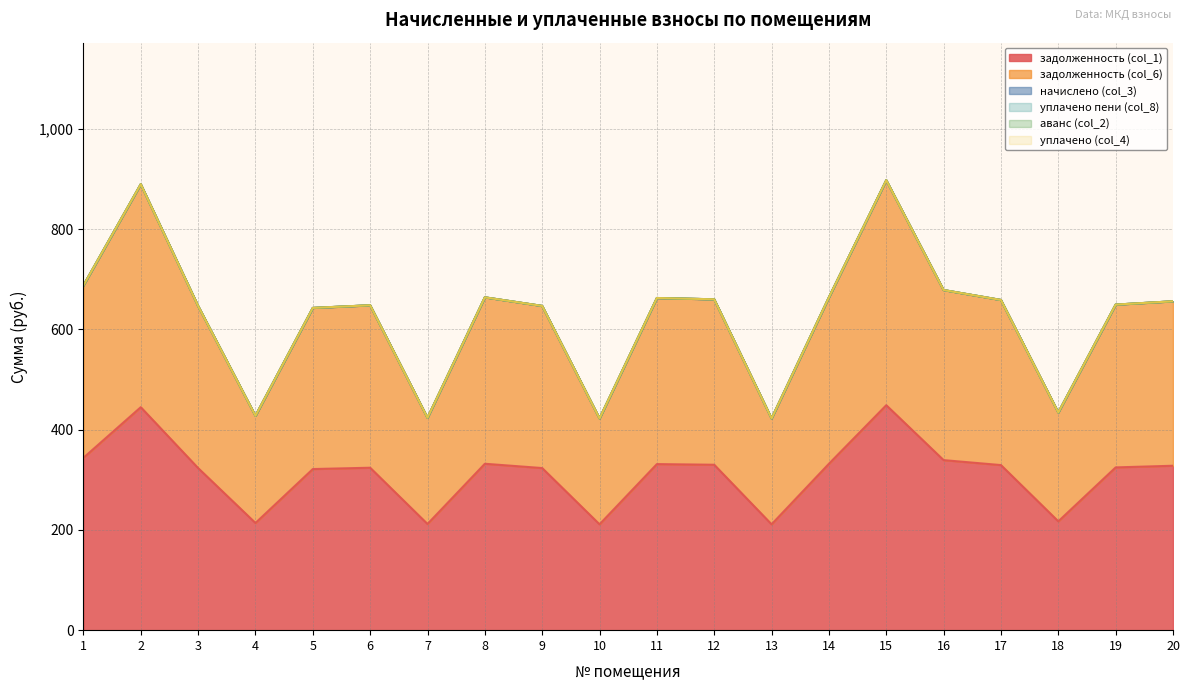

Reading left to right, extract all data points from this chart.

задолженность (col_1): 1=343.9	2=444.8	3=323.4	4=213.8	5=321.4	6=324.1	7=211.9	8=332.0	9=323.4	10=211.2	11=331.3	12=330.0	13=211.2	14=332.0	15=448.8	16=339.2	17=329.3	18=217.1	19=324.7	20=328.0
задолженность (col_6): 1=343.9	2=444.8	3=323.4	4=213.8	5=321.4	6=324.1	7=211.9	8=332.0	9=323.4	10=211.2	11=331.3	12=330.0	13=211.2	14=332.0	15=448.8	16=339.2	17=329.3	18=217.1	19=324.7	20=328.0
начислено (col_3): 1=0.0	2=0.0	3=0.0	4=0.0	5=0.0	6=0.0	7=0.0	8=0.0	9=0.0	10=0.0	11=0.0	12=0.0	13=0.0	14=0.0	15=0.0	16=0.0	17=0.0	18=0.0	19=0.0	20=0.0
уплачено пени (col_8): 1=0.0	2=0.0	3=0.0	4=0.0	5=0.0	6=0.0	7=0.0	8=0.0	9=0.0	10=0.0	11=0.0	12=0.0	13=0.0	14=0.0	15=0.0	16=0.0	17=0.0	18=0.0	19=0.0	20=0.0
аванс (col_2): 1=0.0	2=0.0	3=0.0	4=0.0	5=0.0	6=0.0	7=0.0	8=0.0	9=0.0	10=0.0	11=0.0	12=0.0	13=0.0	14=0.0	15=0.0	16=0.0	17=0.0	18=0.0	19=0.0	20=0.0
уплачено (col_4): 1=0.0	2=0.0	3=0.0	4=0.0	5=0.0	6=0.0	7=0.0	8=0.0	9=0.0	10=0.0	11=0.0	12=0.0	13=0.0	14=0.0	15=0.0	16=0.0	17=0.0	18=0.0	19=0.0	20=0.0